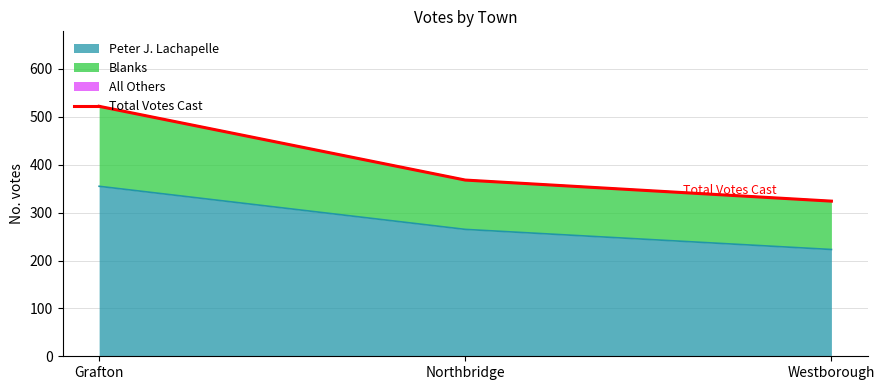

Is it true that the value at Westborough is 154?

False